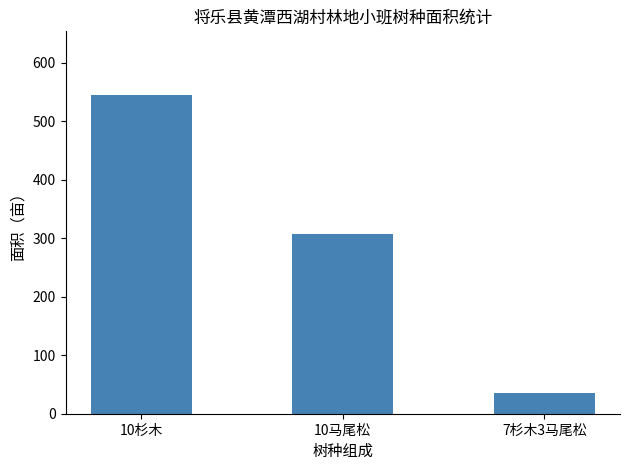

Rank the categories by value from highest to lowest.

10杉木, 10马尾松, 7杉木3马尾松